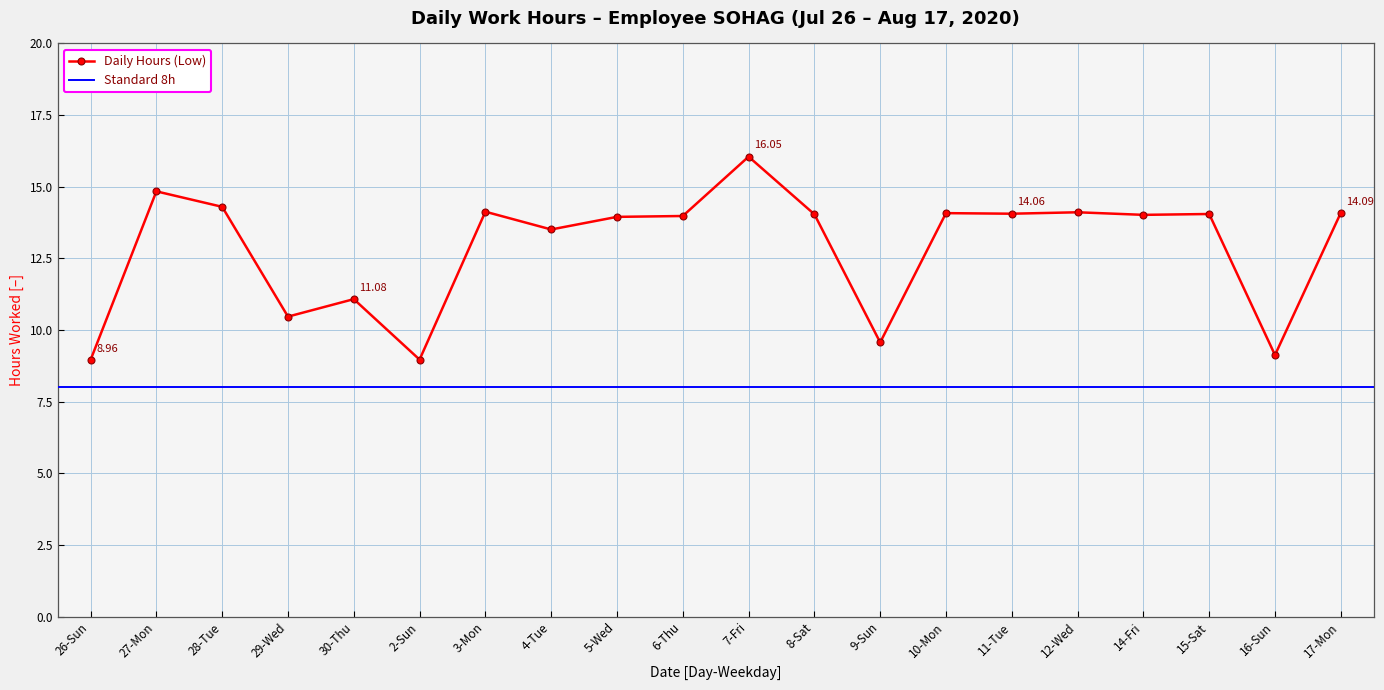

What position from the left is 28-Tue?

3